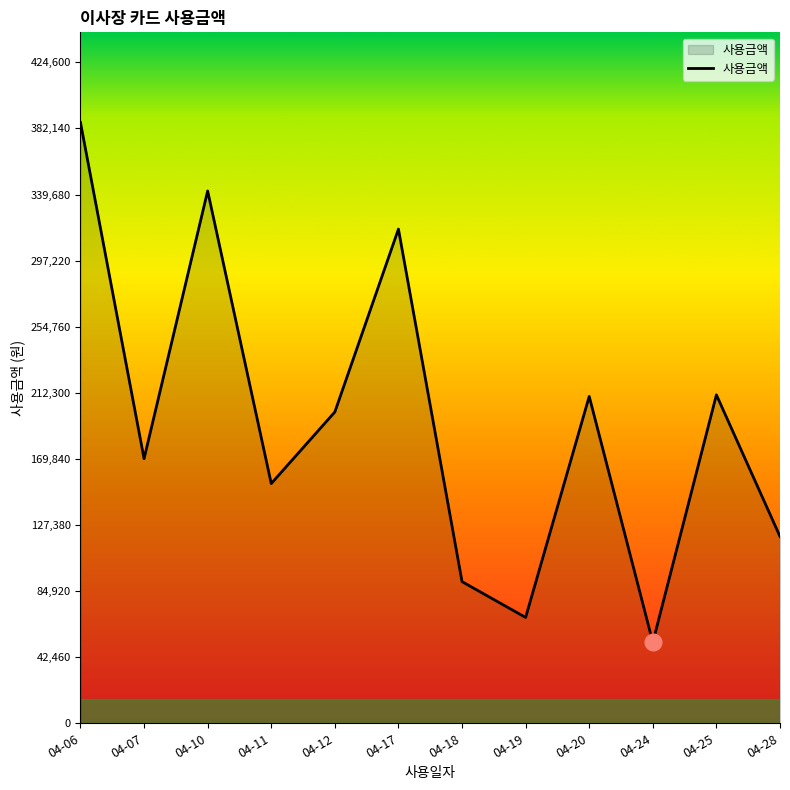

What is the smallest value displayed?

52000